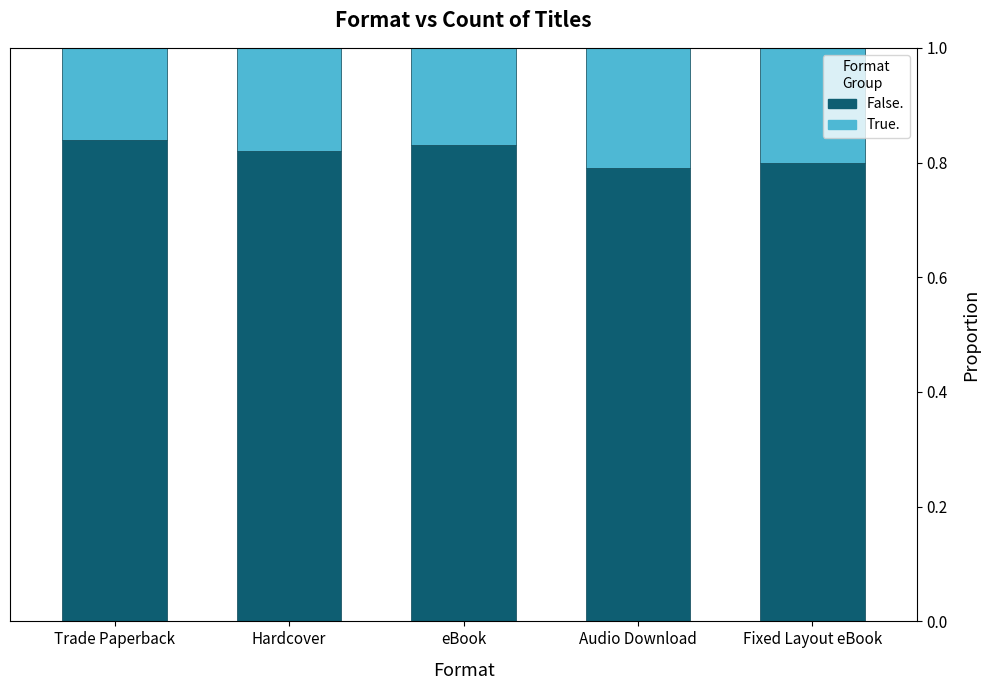

What is the sum of the False. values at eBook and Trade Paperback?

1.7